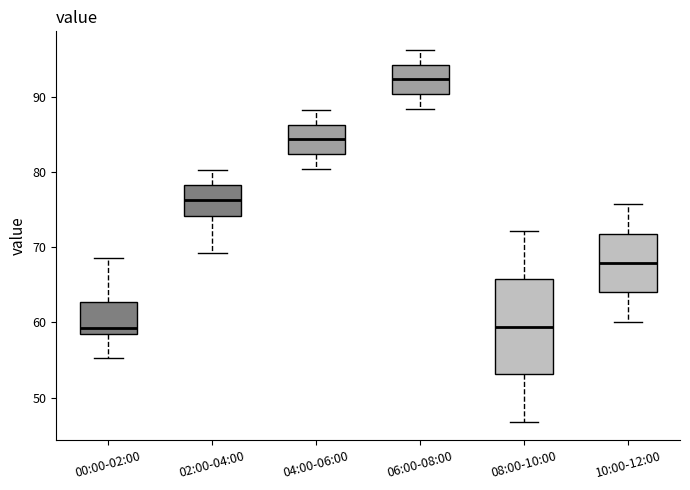

Where is the lower edge of the box for 10:00-12:00 on the y-axis? The values are not printed on the chart, so give them approximately, as read against the axis.

64